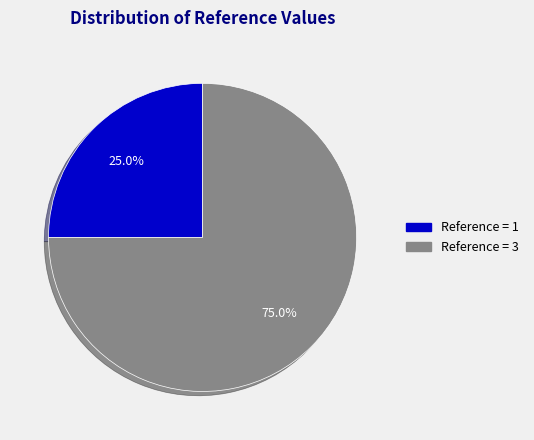

How much of the chart is everything except Reference = 3?

25.0%